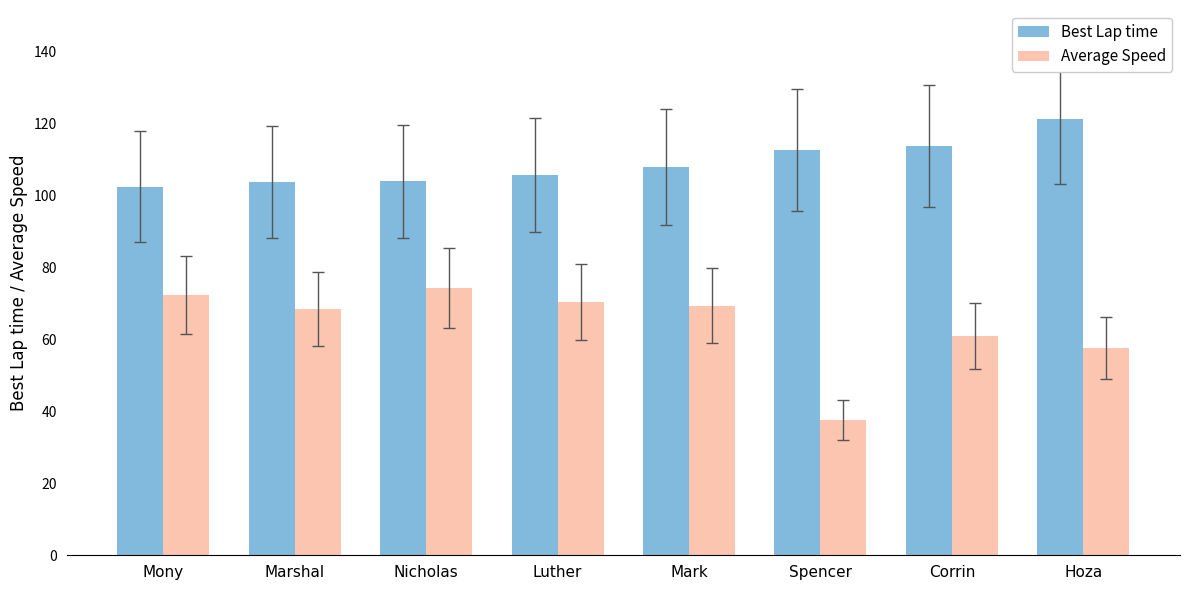

What is the label of the 6th bar from the right?

Nicholas